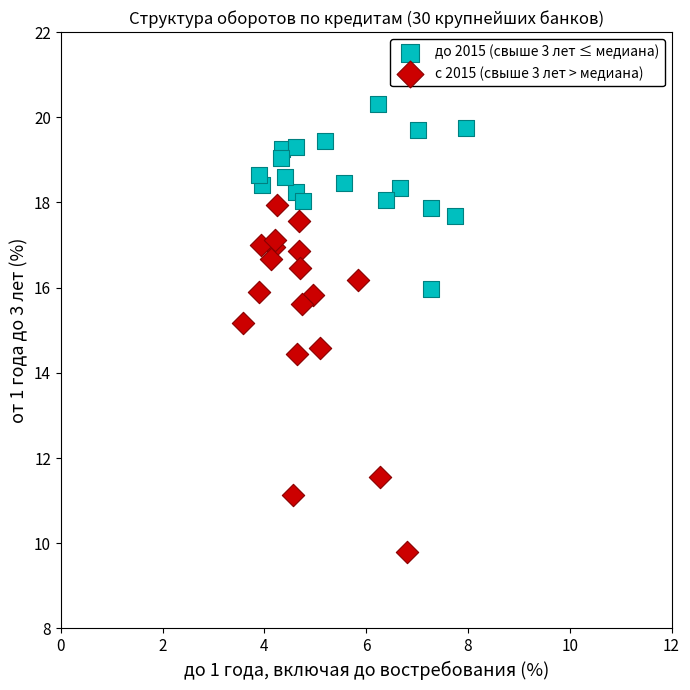

Which series reaches the maximum Y coordinate?

до 2015 (свыше 3 лет ≤ медиана)